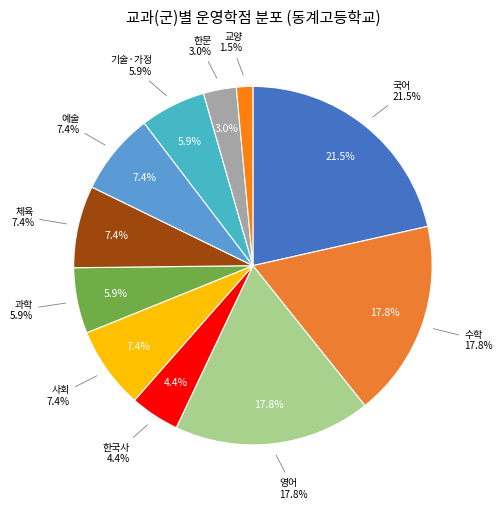

How many segments does this pie chart have?

11